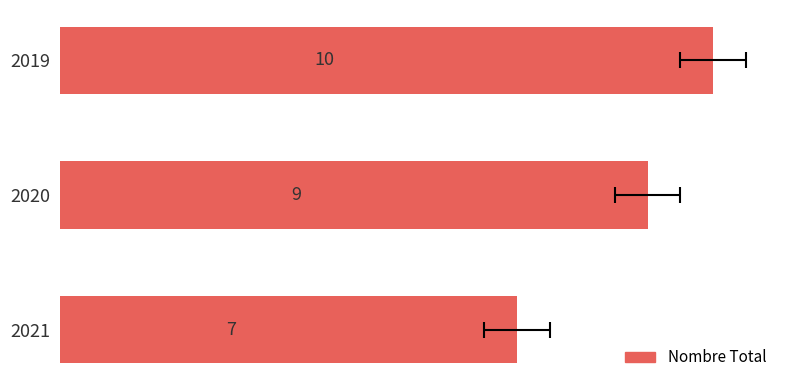

Are the bars grouped side by side (vs. stacked)?

No